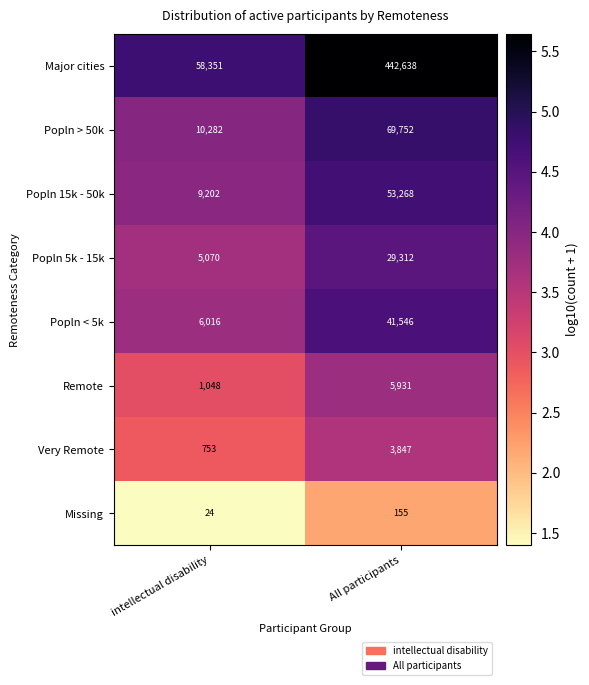

What is the difference between the maximum and minimum values in the Missing series?

131